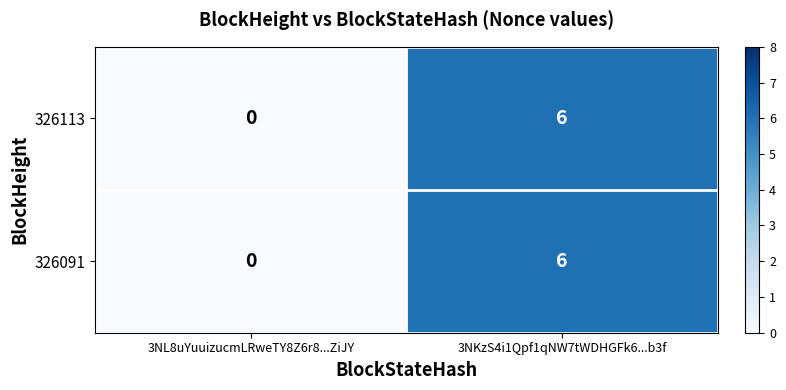

Rank the categories by 326113 value from highest to lowest.

3NKzS4i1Qpf1qNW7tWDHGFk6...b3f, 3NL8uYuuizucmLRweTY8Z6r8...ZiJY